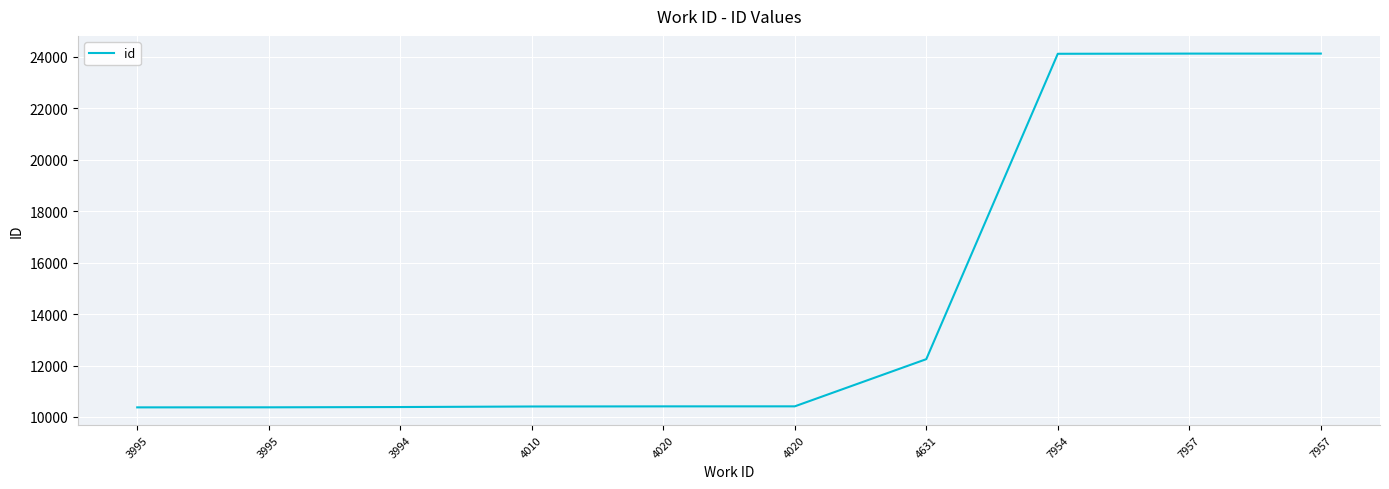

Does the chart display data point markers on the line(s)?

No